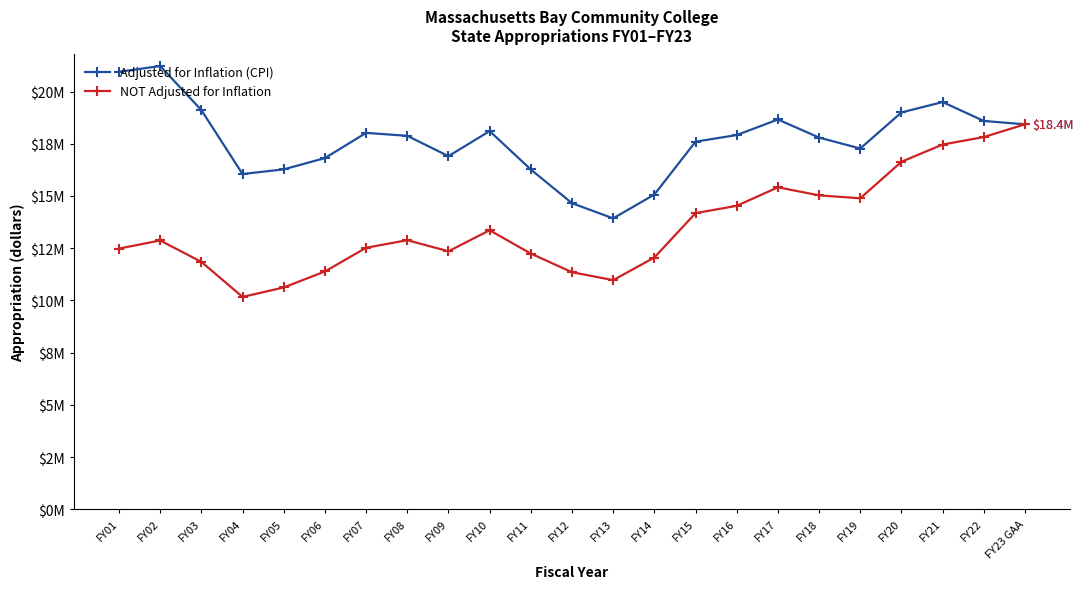

Is this an area chart (filled region under the line)?

No